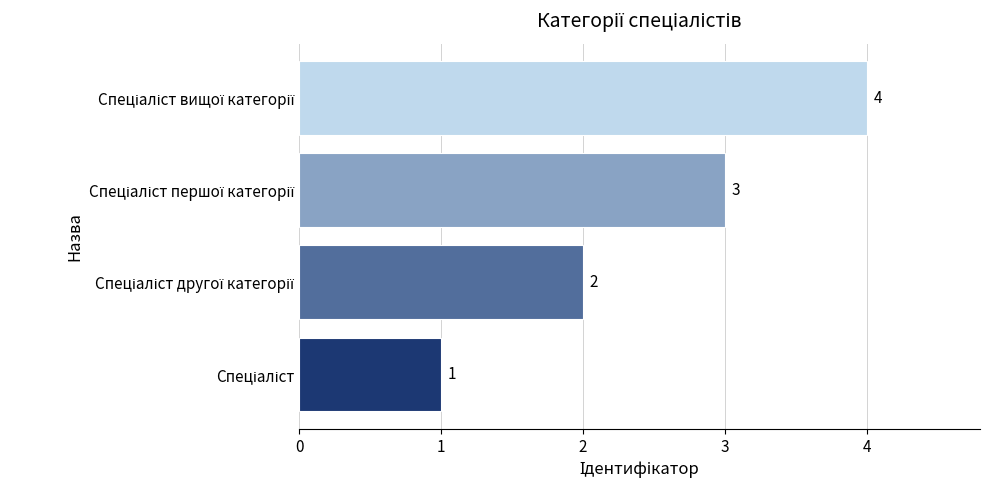

Does the chart contain stacked bars?

No